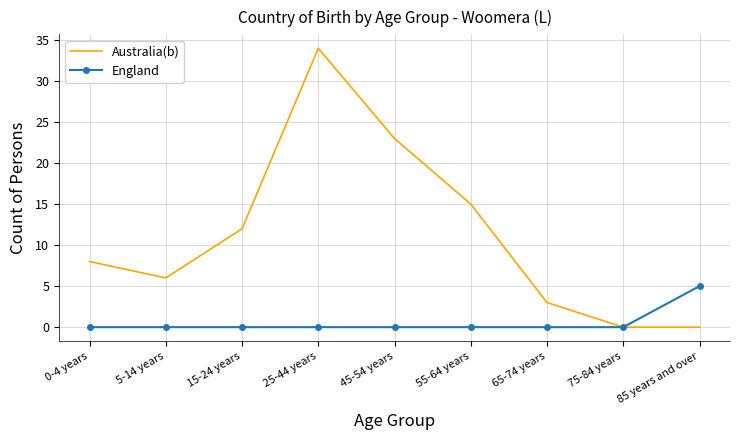

Reading right to left, extract all data points from this chart.

Australia(b): 85 years and over=0	75-84 years=0	65-74 years=3	55-64 years=15	45-54 years=23	25-44 years=34	15-24 years=12	5-14 years=6	0-4 years=8
England: 85 years and over=5	75-84 years=0	65-74 years=0	55-64 years=0	45-54 years=0	25-44 years=0	15-24 years=0	5-14 years=0	0-4 years=0